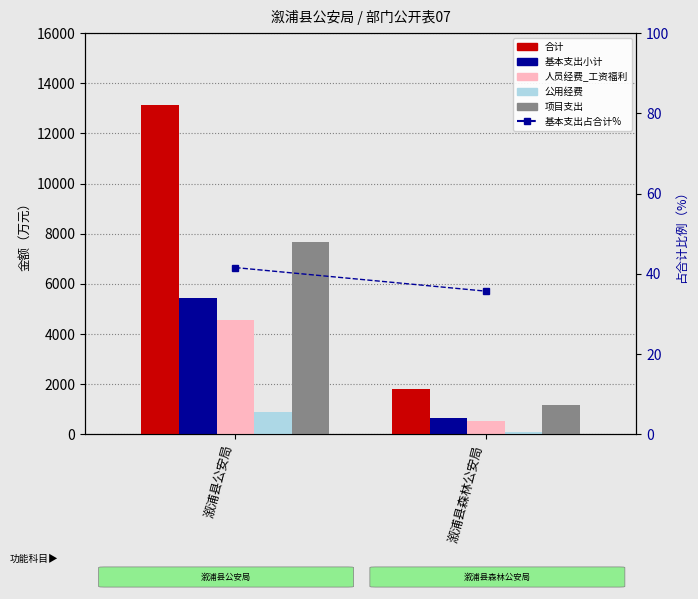

At 溆浦县公安局, list the series in order from largest to smallest.

合计, 项目支出, 基本支出小计, 人员经费_工资福利, 公用经费, 基本支出占合计%